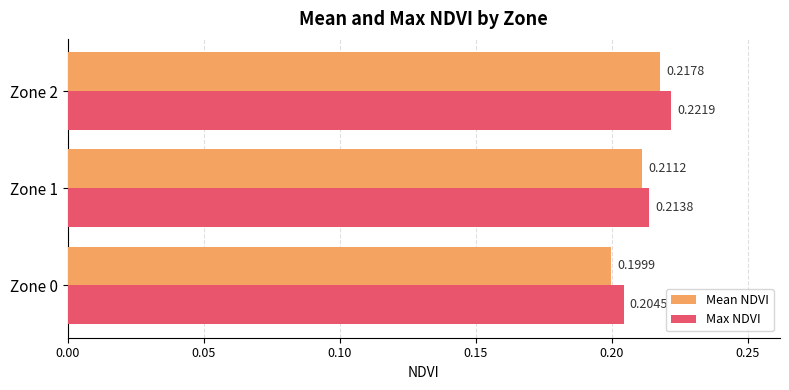

How many Mean NDVI values are between 0 and 1?

3